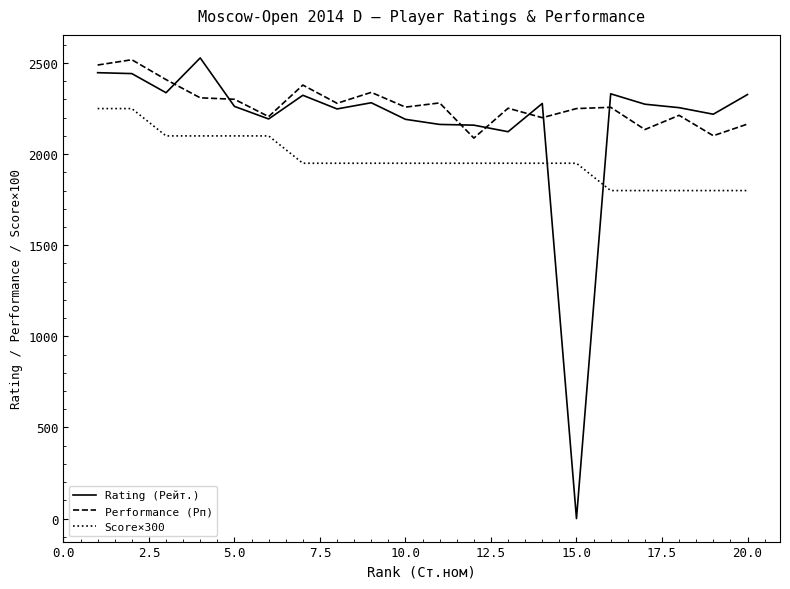

What are all the series names shown in the legend?

Rating (Рейт.), Performance (Рп), Score×300